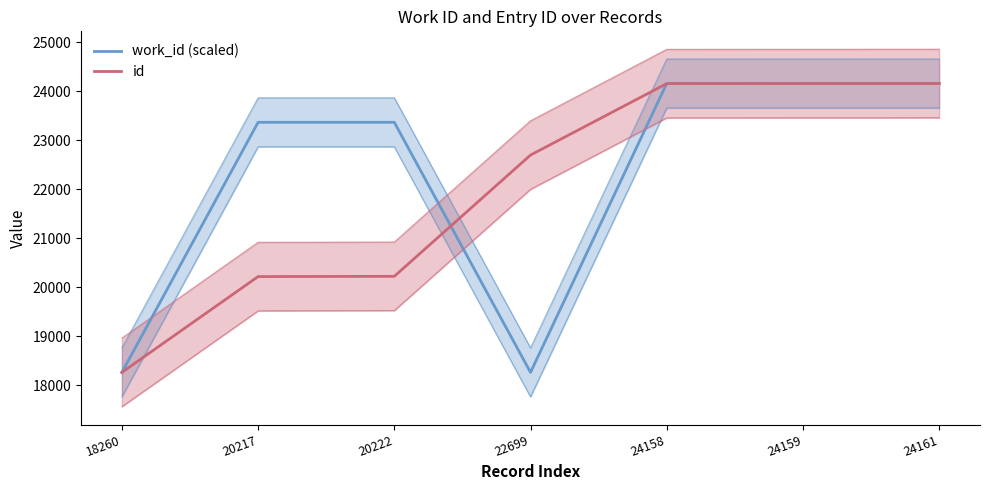

Reading left to right, extract all data points from this chart.

work_id (scaled): 18260.0	23367.9	23367.9	18260.0	24161.0	24161.0	24161.0
id: 18260.0	20217.0	20222.0	22699.0	24158.0	24159.0	24161.0